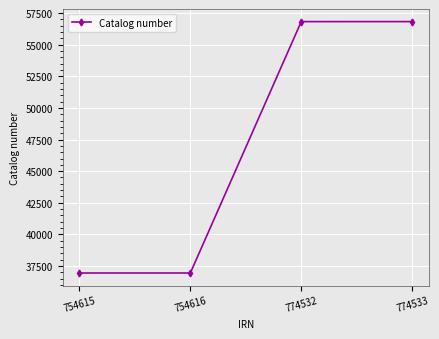

Approximately how many times larger is the value at 754615 compared to 754616?

1.0